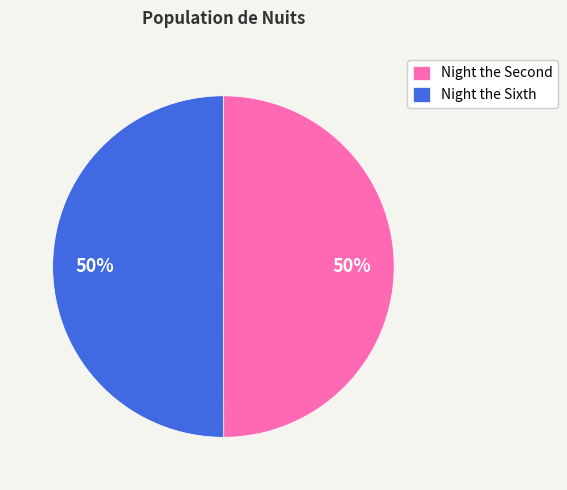

To the nearest percent, what percentage of the pie is Night the Sixth?

50%